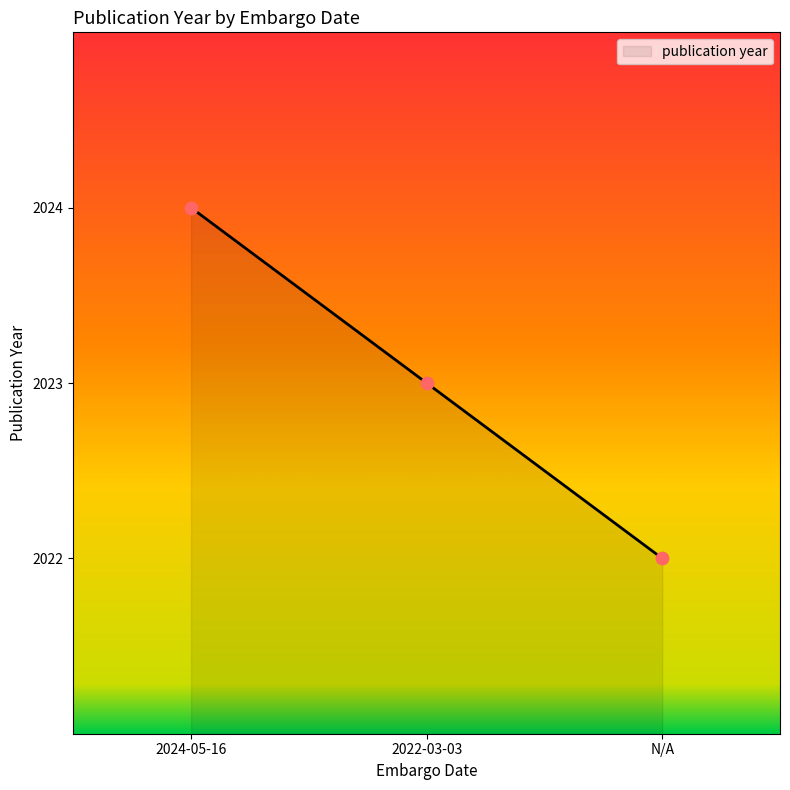

What is the change in value from 2024-05-16 to N/A?

-2